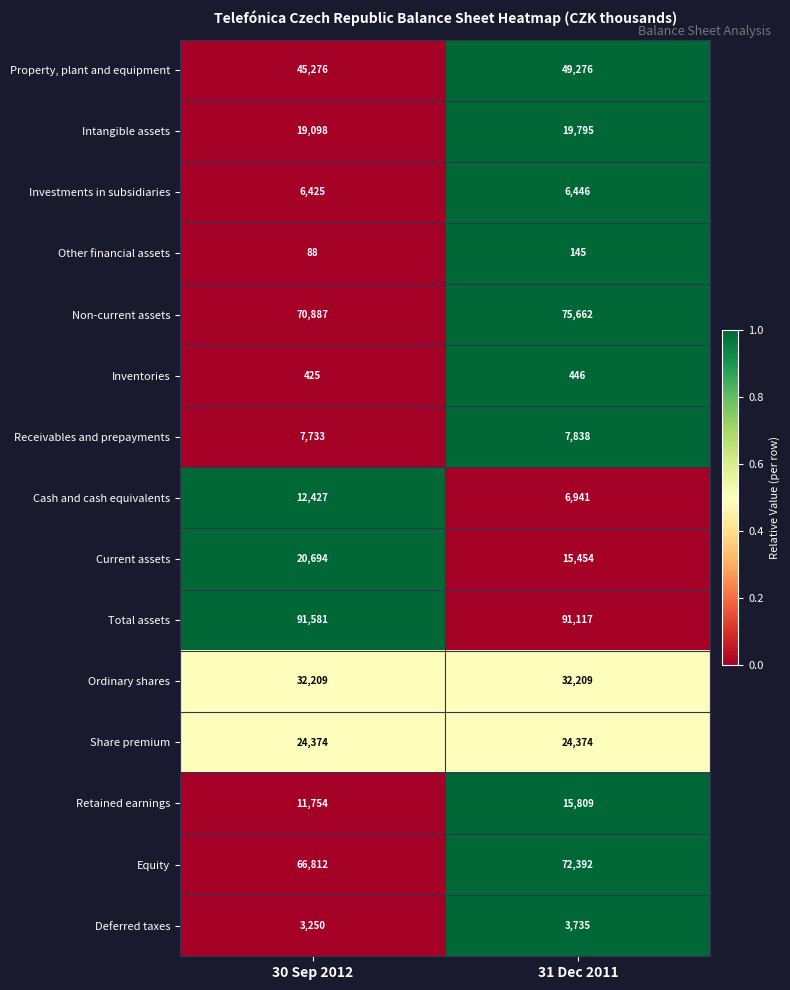

Reading left to right, list all the values displayed in this chart.

Property, plant and equipment: 30 Sep 2012=45276	31 Dec 2011=49276
Intangible assets: 30 Sep 2012=19098	31 Dec 2011=19795
Investments in subsidiaries: 30 Sep 2012=6425	31 Dec 2011=6446
Other financial assets: 30 Sep 2012=88	31 Dec 2011=145
Non-current assets: 30 Sep 2012=70887	31 Dec 2011=75662
Inventories: 30 Sep 2012=425	31 Dec 2011=446
Receivables and prepayments: 30 Sep 2012=7733	31 Dec 2011=7838
Cash and cash equivalents: 30 Sep 2012=12427	31 Dec 2011=6941
Current assets: 30 Sep 2012=20694	31 Dec 2011=15454
Total assets: 30 Sep 2012=91581	31 Dec 2011=91117
Ordinary shares: 30 Sep 2012=32209	31 Dec 2011=32209
Share premium: 30 Sep 2012=24374	31 Dec 2011=24374
Retained earnings: 30 Sep 2012=11754	31 Dec 2011=15809
Equity: 30 Sep 2012=66812	31 Dec 2011=72392
Deferred taxes: 30 Sep 2012=3250	31 Dec 2011=3735